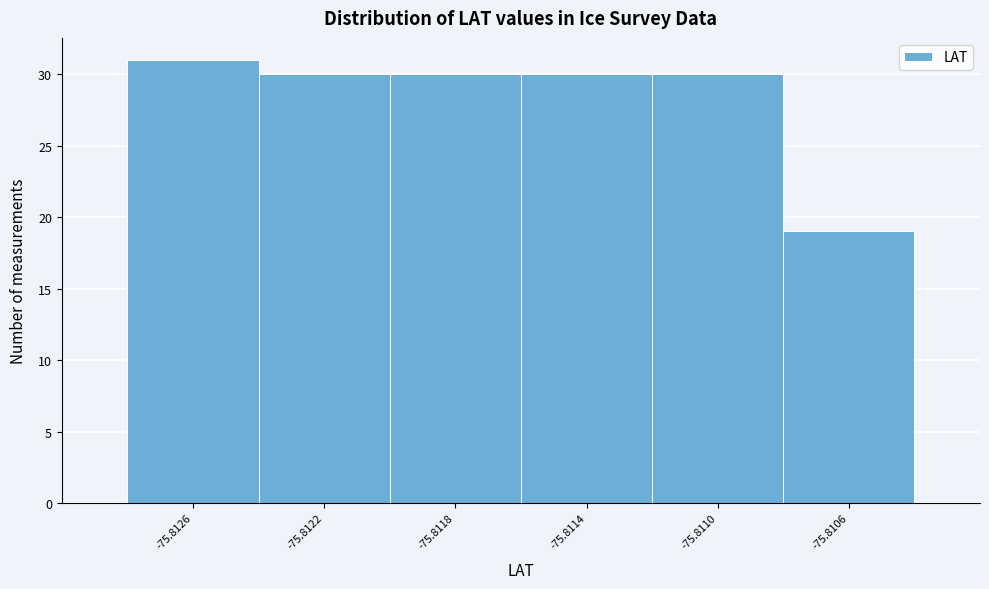

Reading left to right, what are all the values shown in this chart?

-75.8126=31	-75.8122=30	-75.8118=30	-75.8114=30	-75.8110=30	-75.8106=19